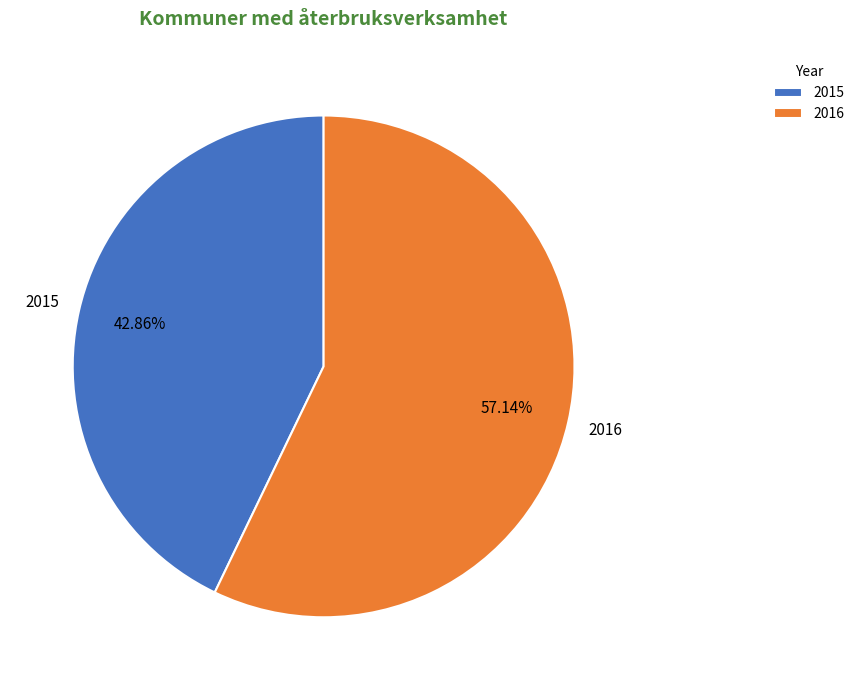

What is the smallest slice in the pie chart?

2015